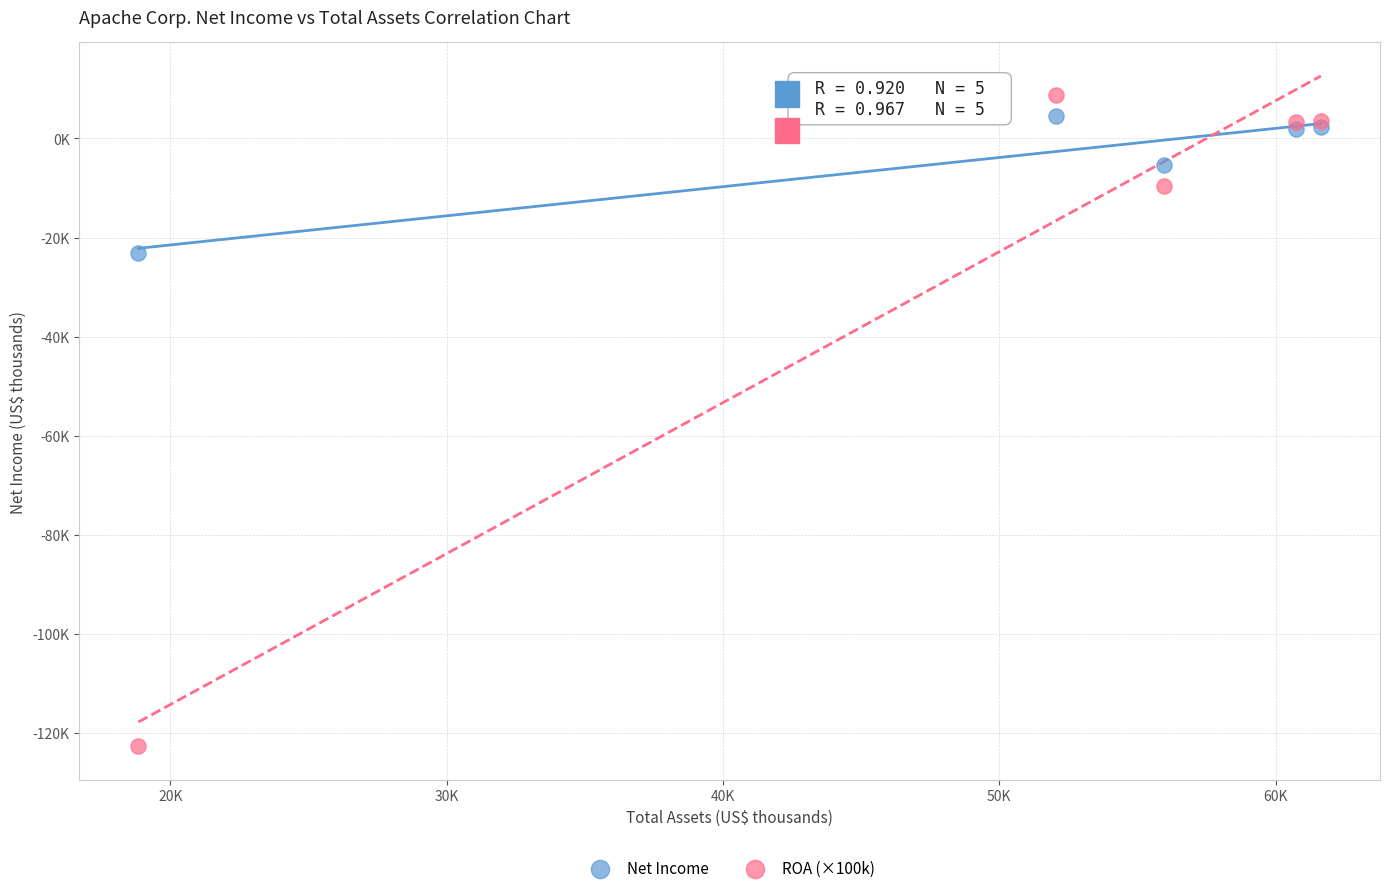

Which series has the largest Y range (max minus min)?

ROA (×100k)